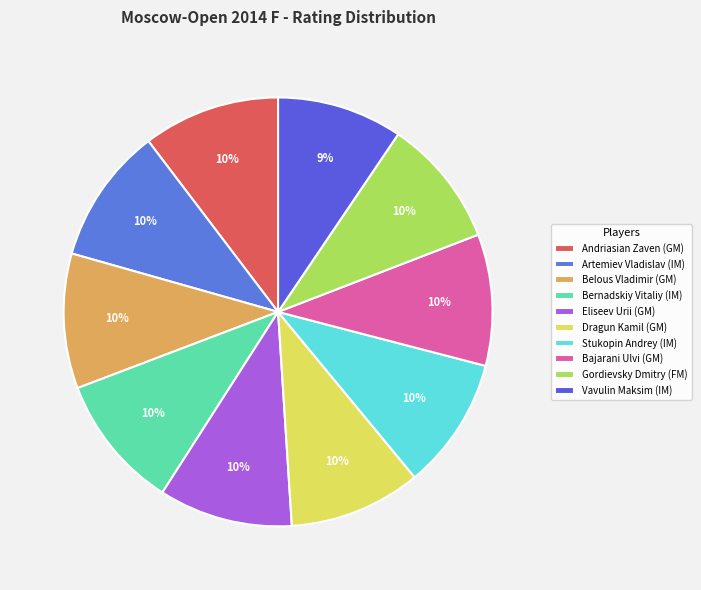

How many slices are in this pie chart?

10